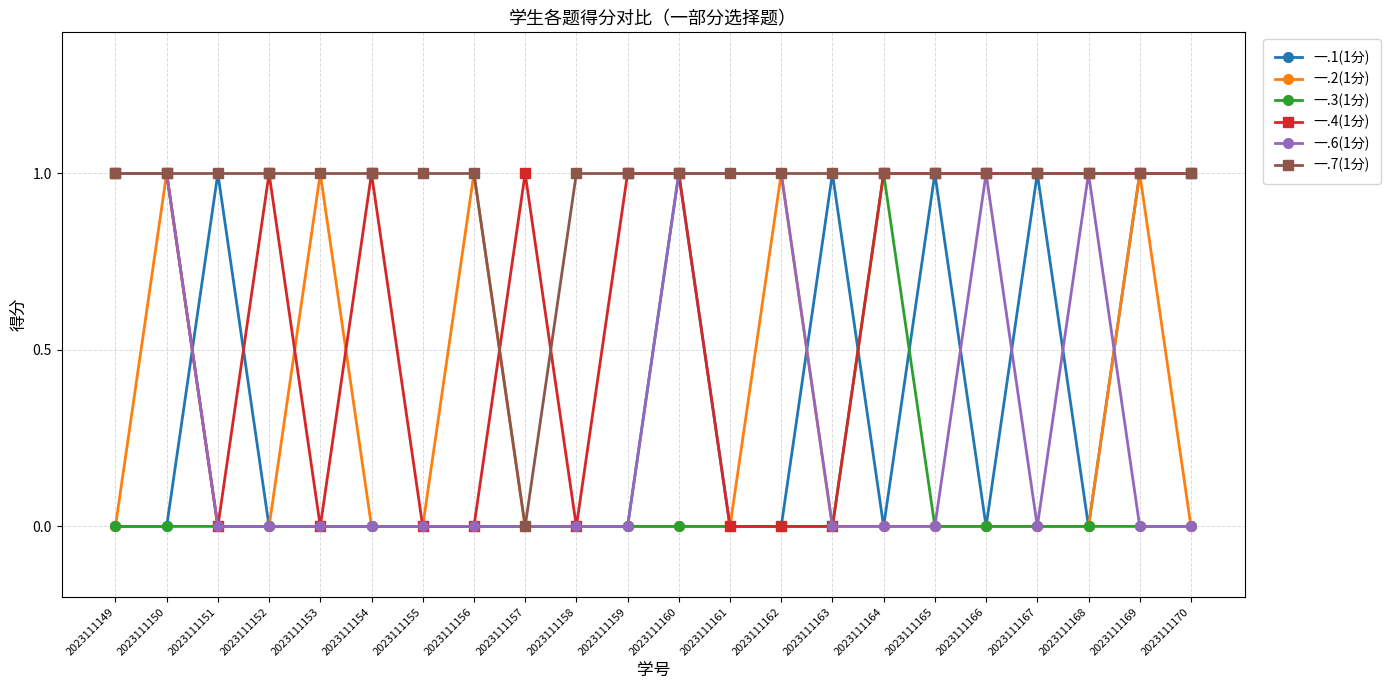

The 一.2(1分) series shows 0 at 2023111155. True or false?

True